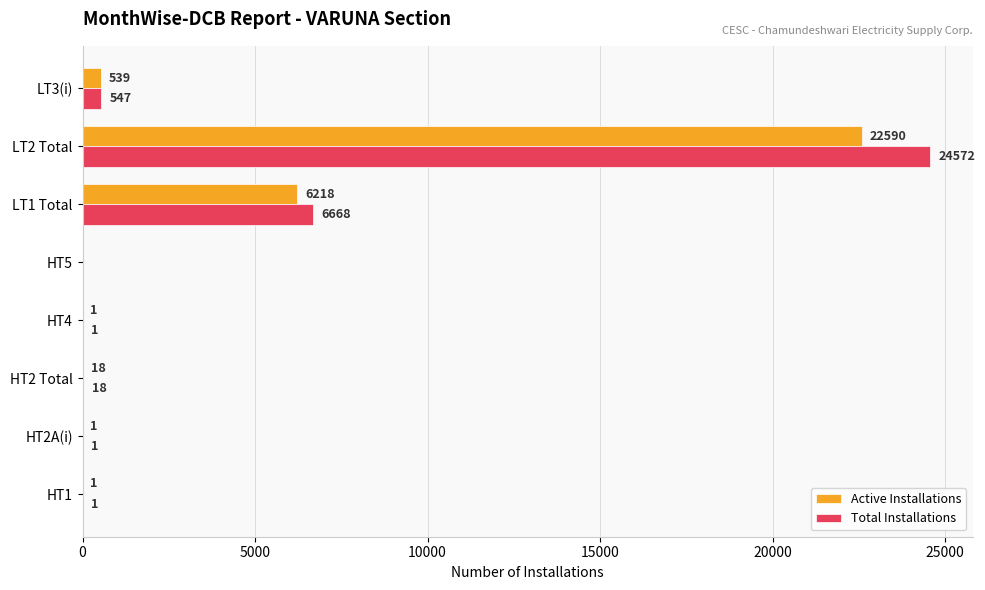

What are all the series names shown in the legend?

Active Installations, Total Installations